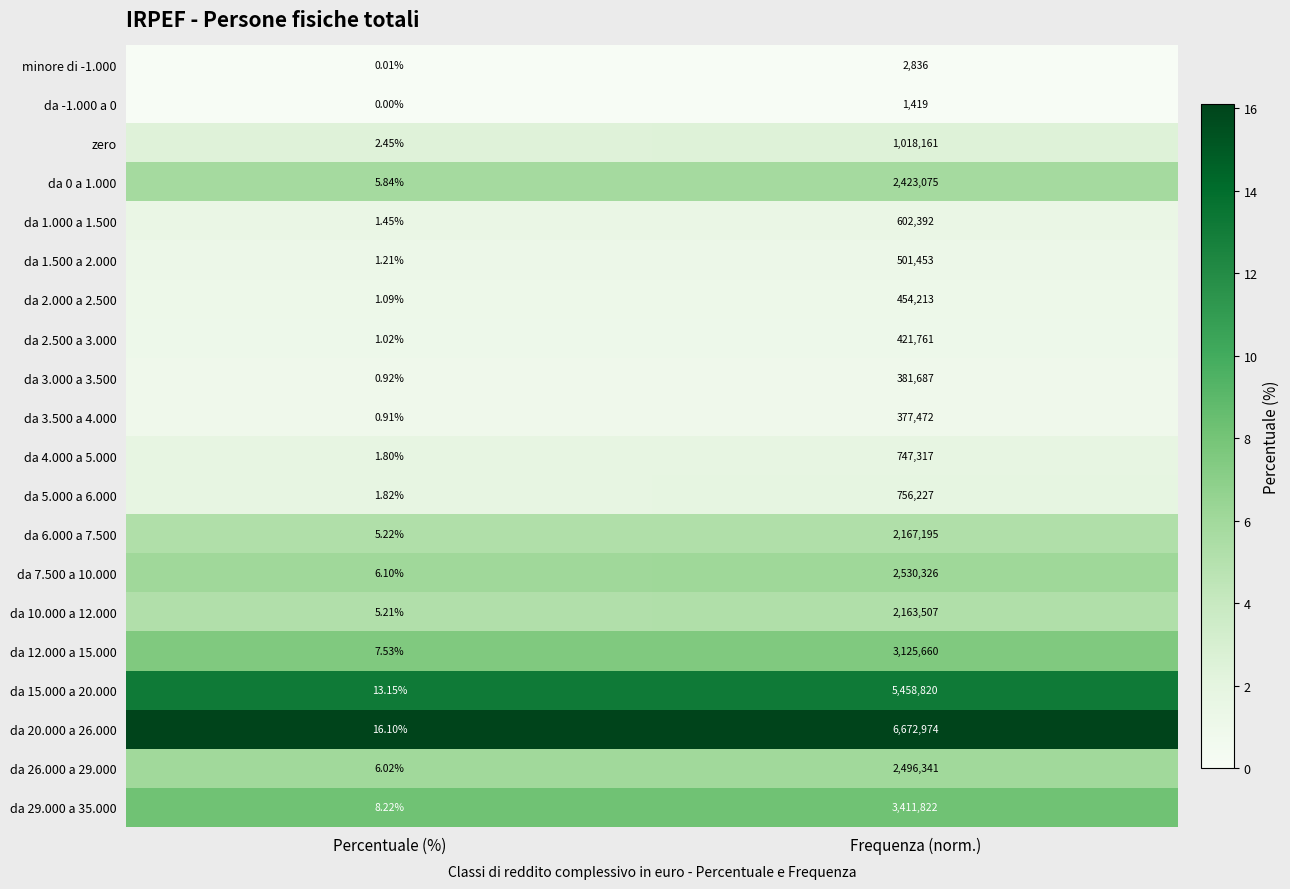

Where is da -1.000 a 0 nearest to the value 709?

Percentuale (%)